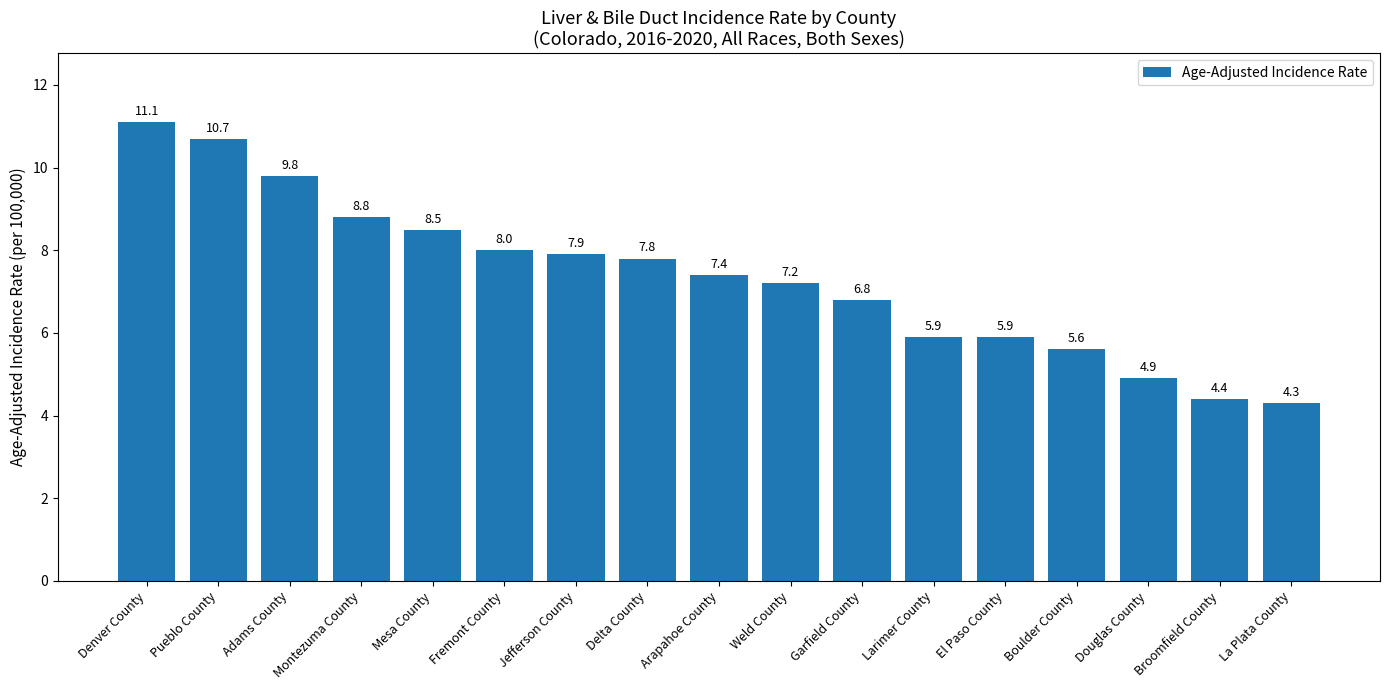

What is the difference between the second highest and minimum values?

6.4